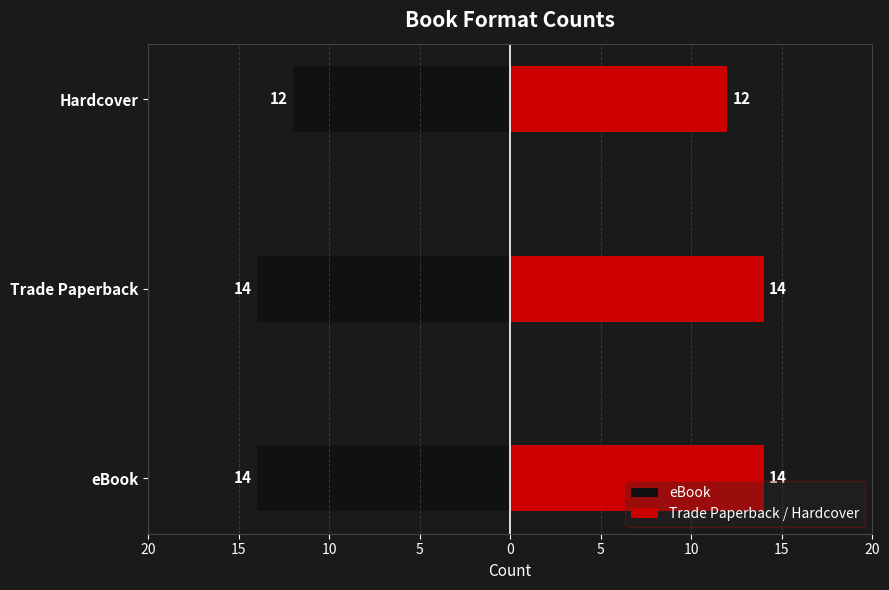

Rank the series by their average value, from lowest to highest.

eBook, Trade Paperback / Hardcover